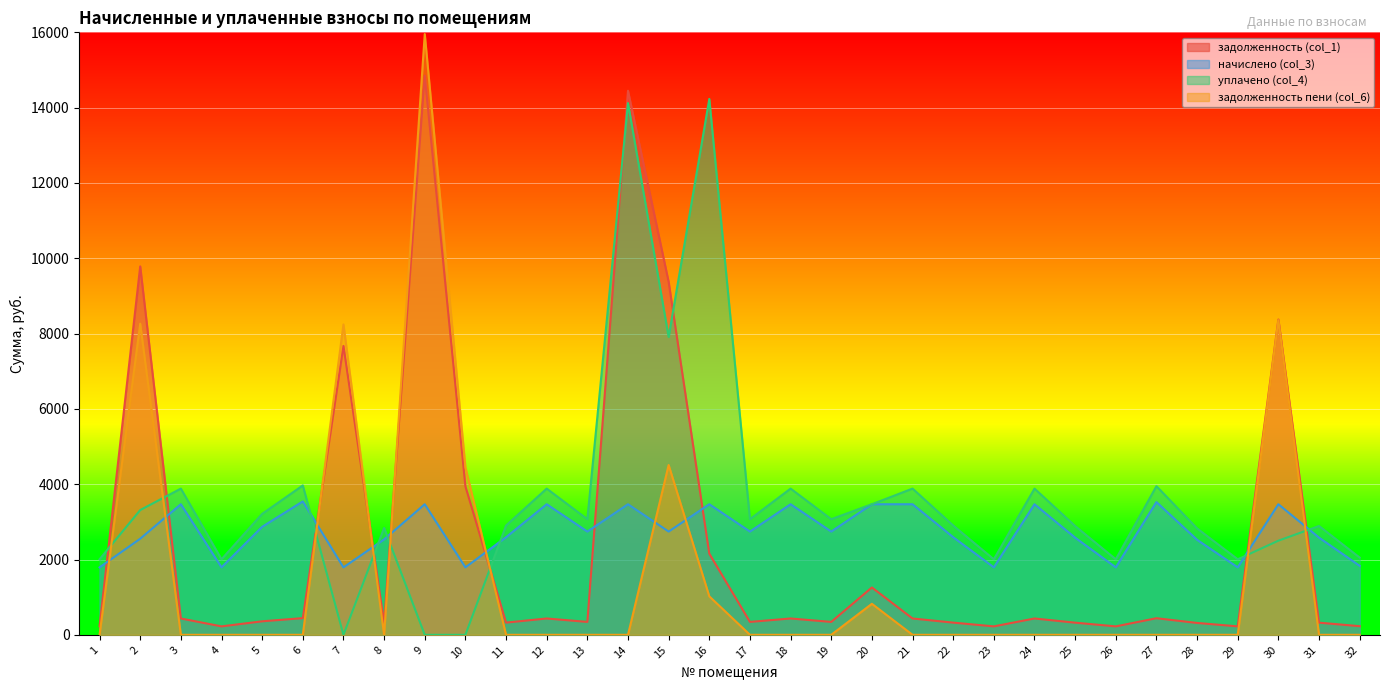

How many interior local peaks does the задолженность (col_1) series have?

10